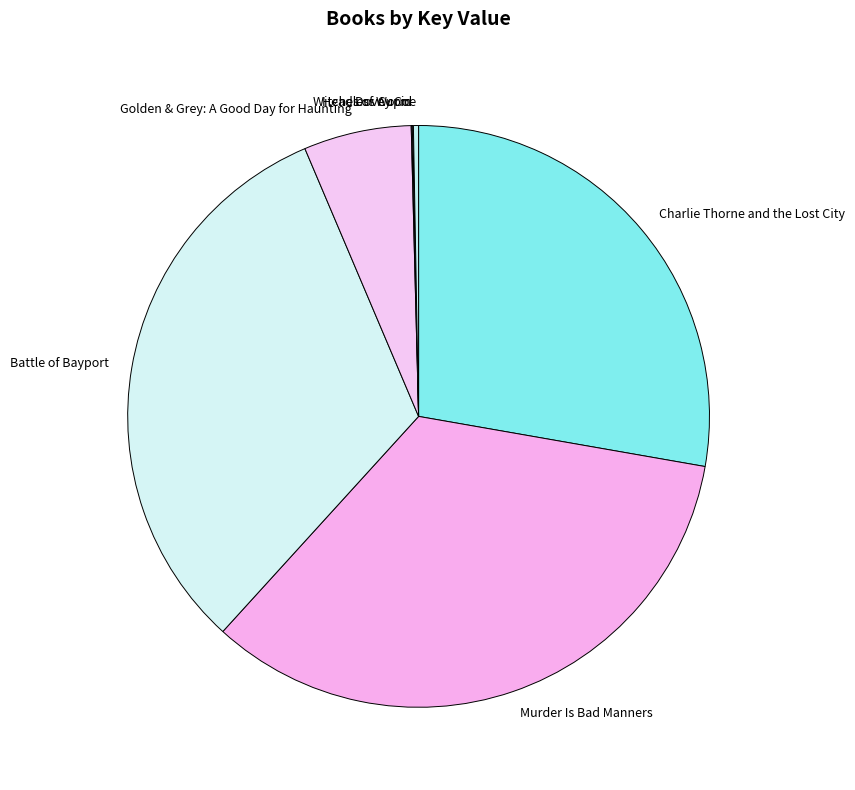

Is it true that Murder Is Bad Manners is 25% of the pie?

False